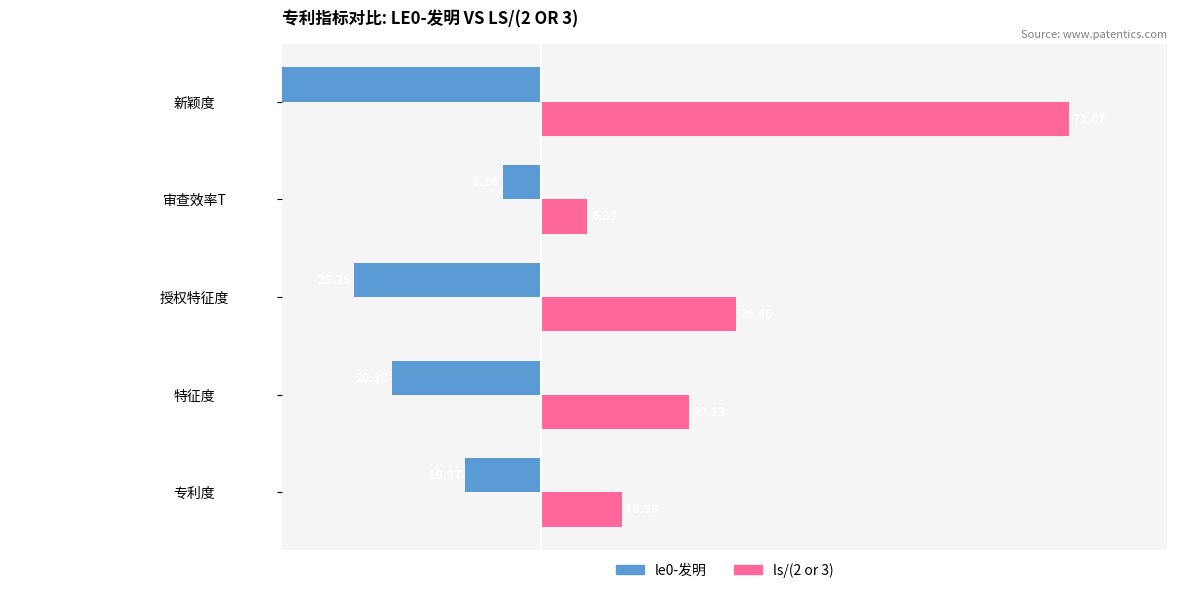

The value of ls/(2 or 3) at 审查效率T is 3.5. True or false?

False